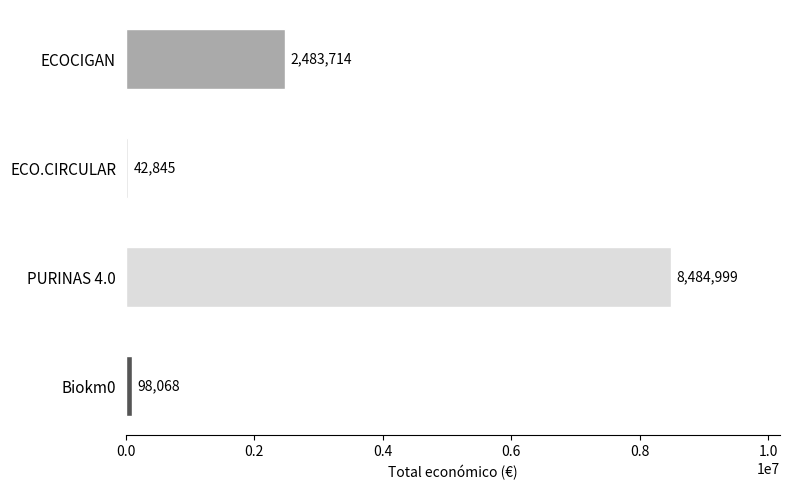

What is the difference between the second highest and second lowest values?

2385646